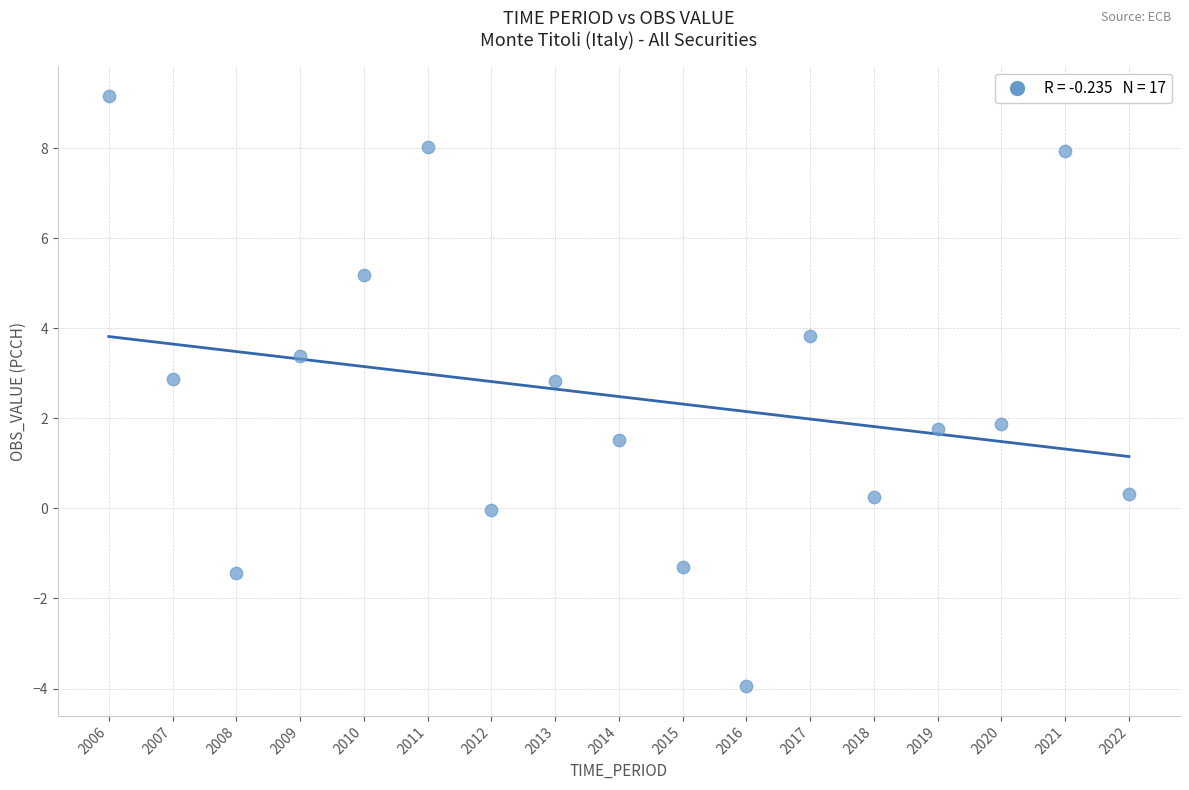

What is the range of Y values (max minus min)?

13.1